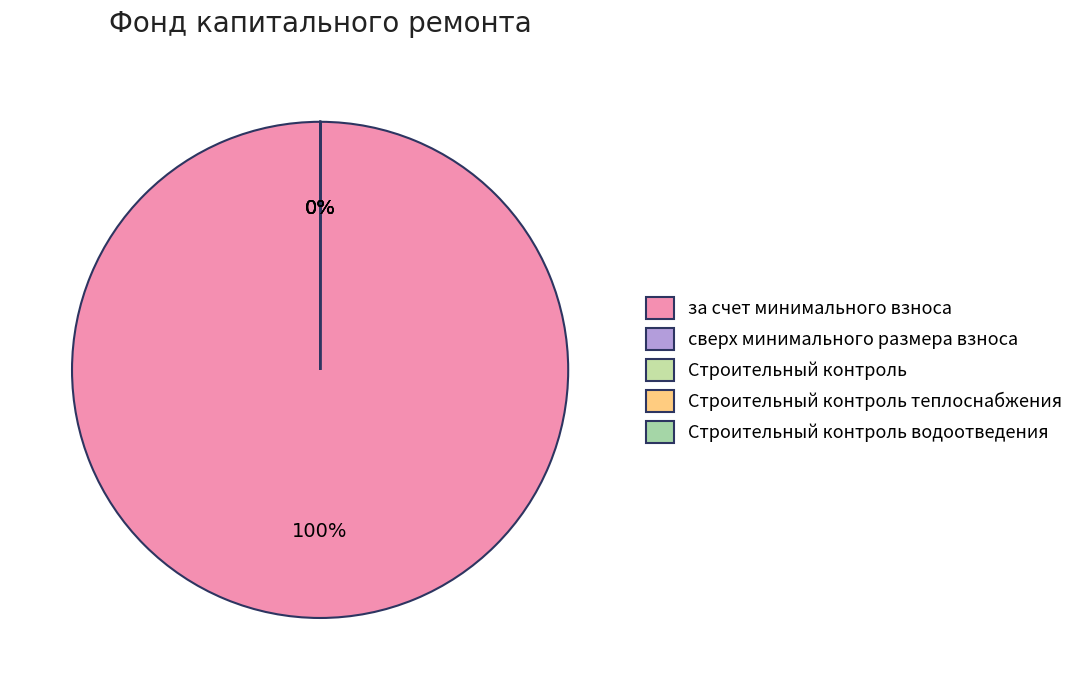

Combined, do за счет минимального взноса and Строительный контроль водоотведения account for over 50%?

Yes